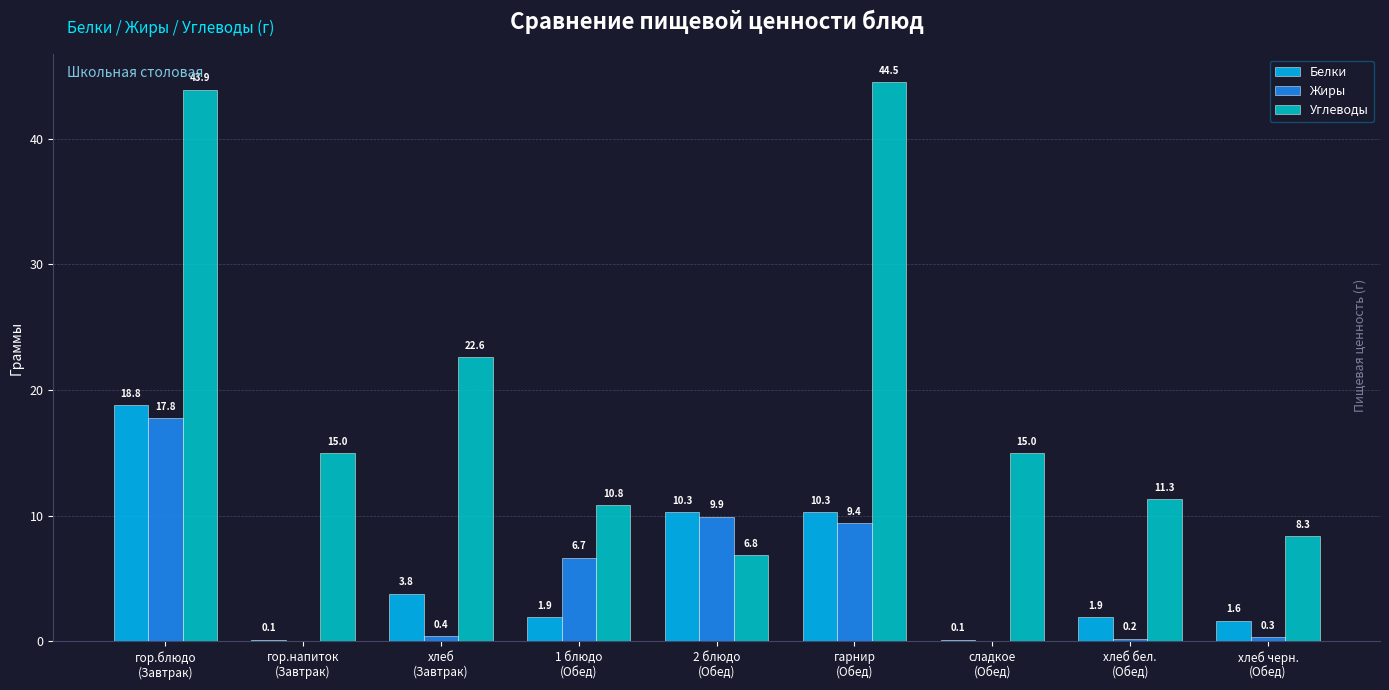

What is the highest value of the Жиры series?

17.8